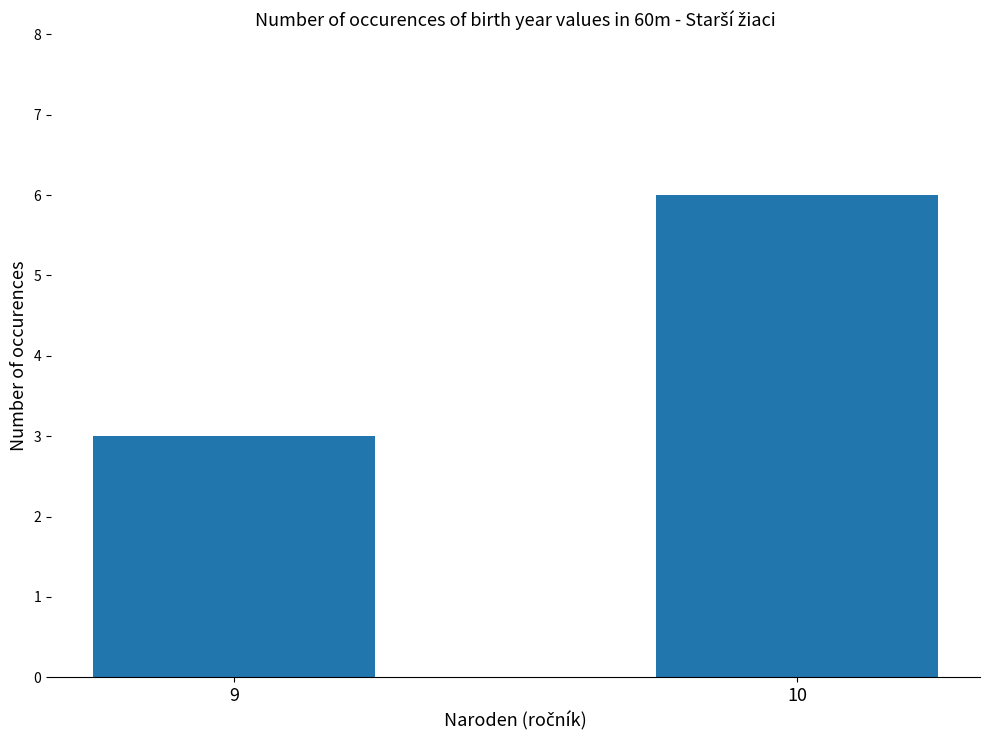

What is the ratio of the value at 10 to the value at 9?

2.0